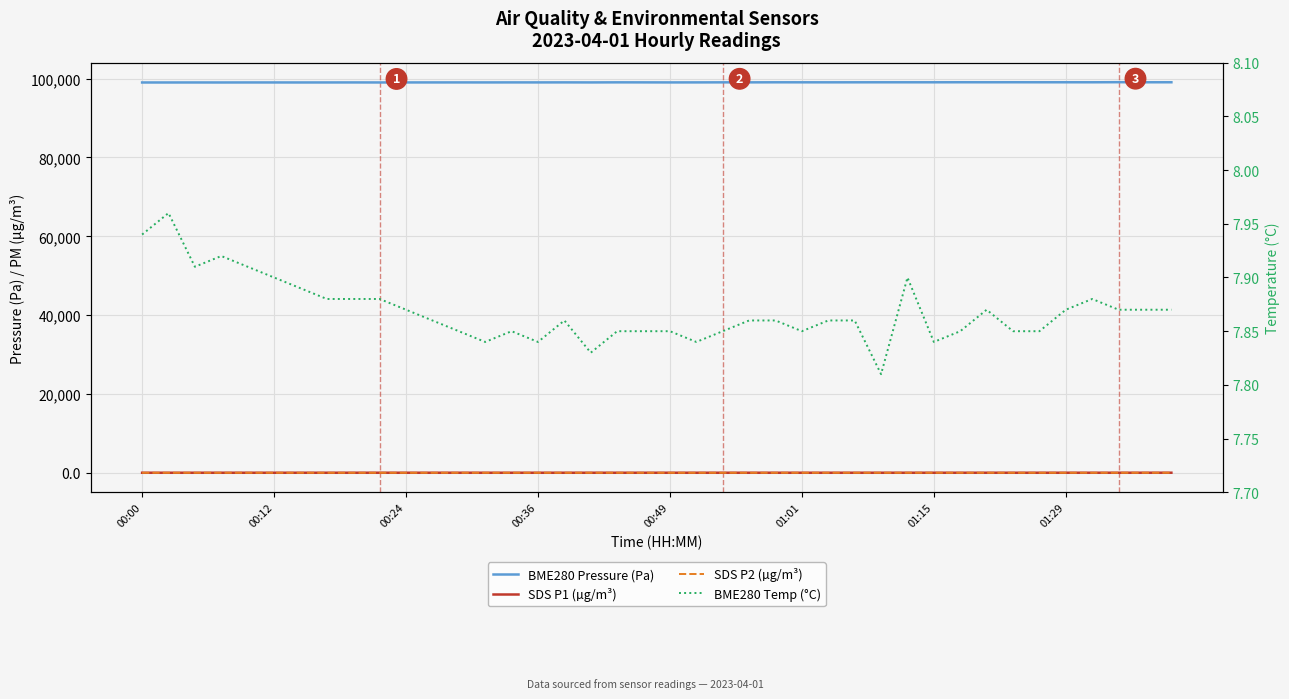

What are all the series names shown in the legend?

BME280 Pressure (Pa), SDS P1 (µg/m³), SDS P2 (µg/m³), BME280 Temp (°C)